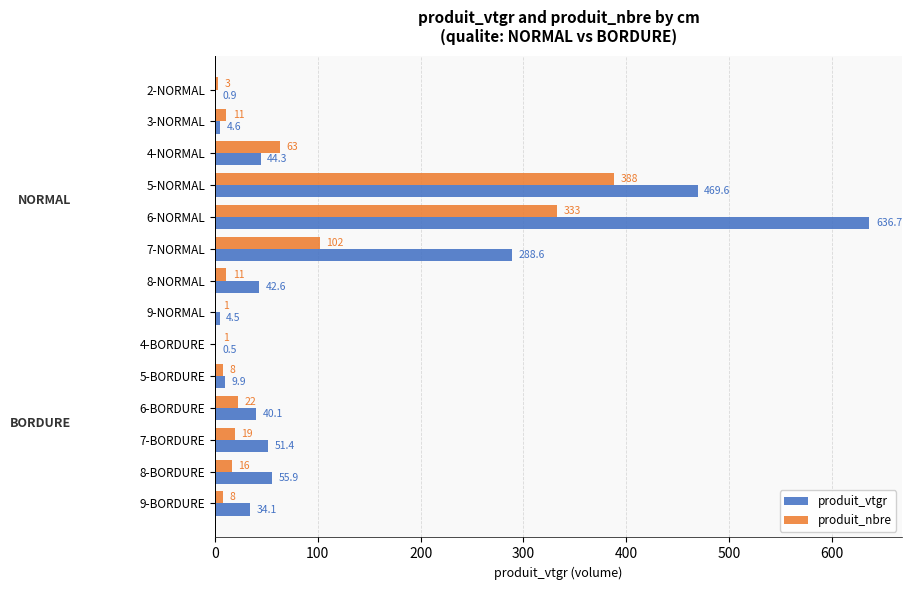

Which series has the largest total across all categories?

produit_vtgr